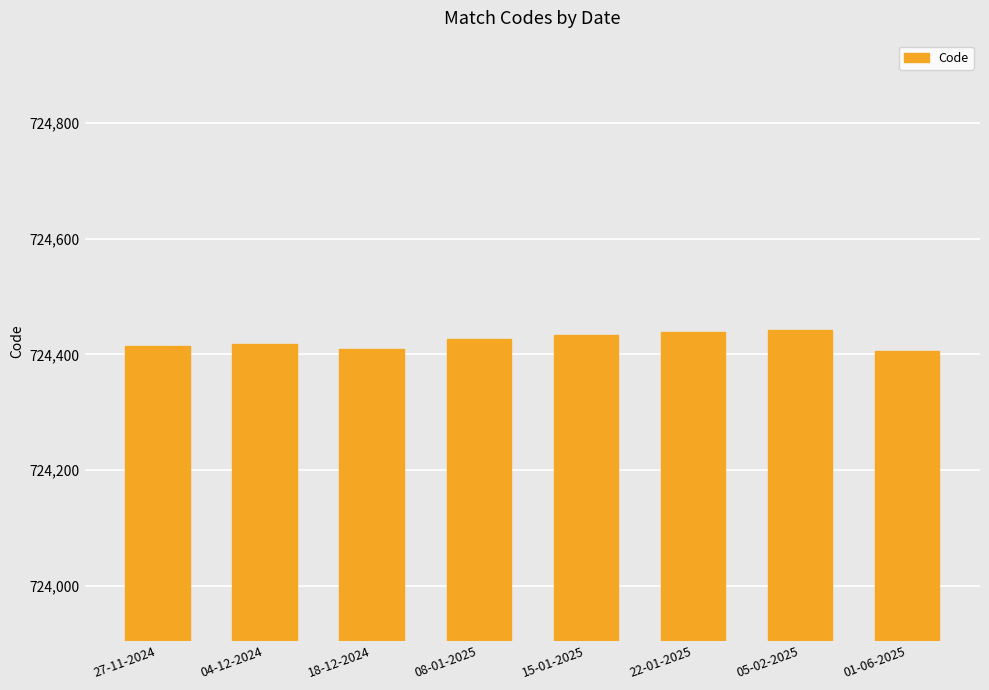

Is it true that the value at 05-02-2025 is 416604?

False